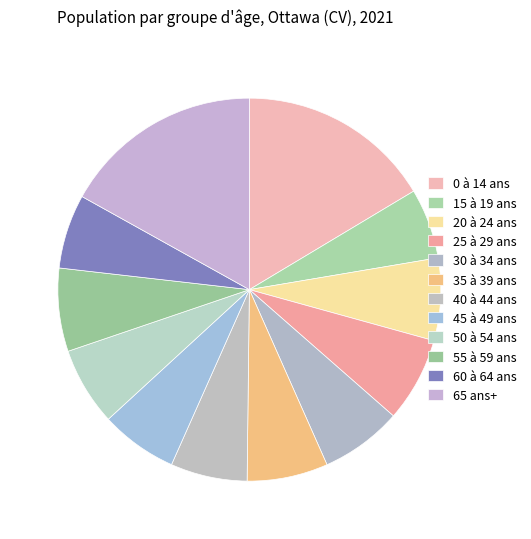

Which has a higher value, 15 à 19 ans or 20 à 24 ans?

20 à 24 ans